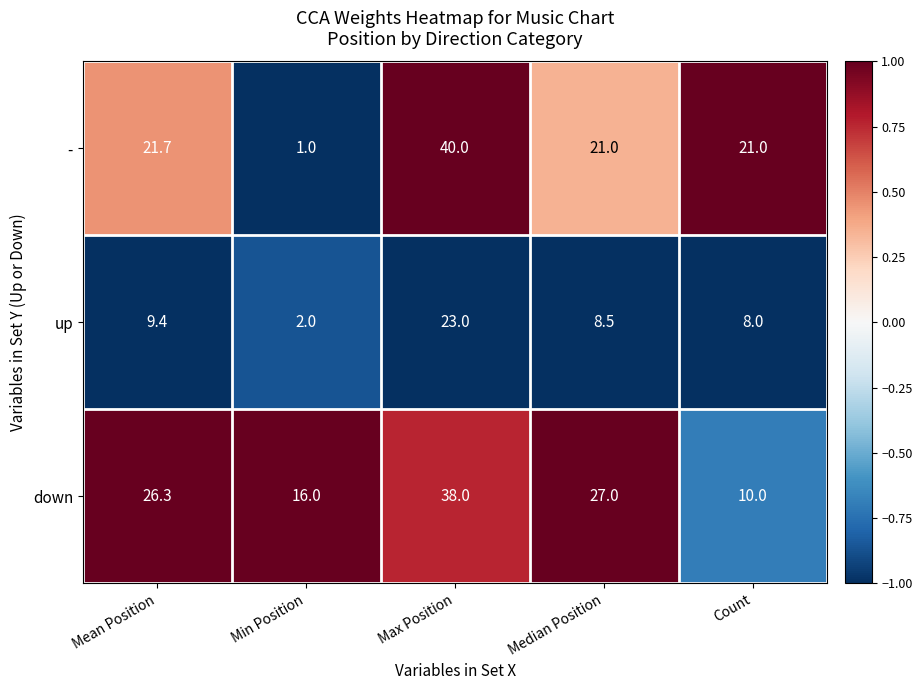

What is the sum of the down values at Min Position and Mean Position?

42.3